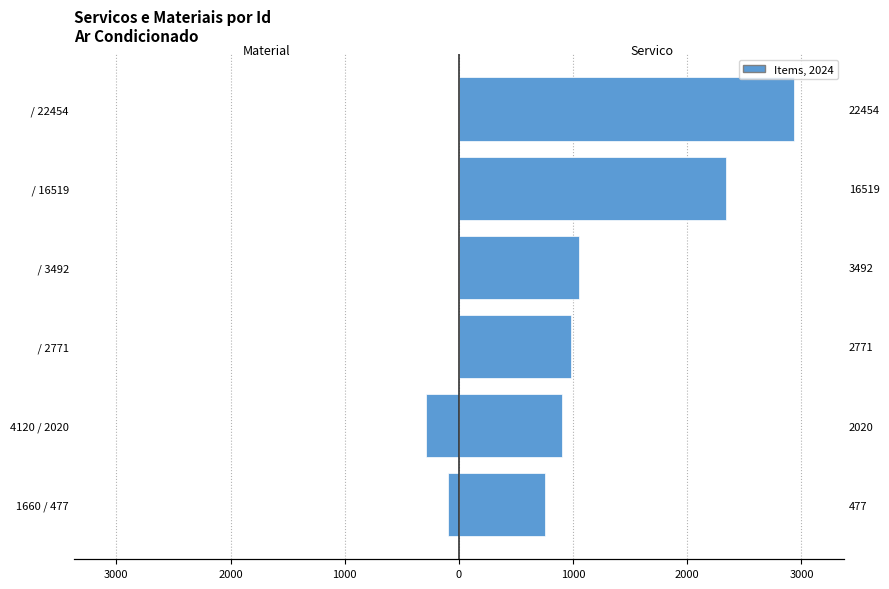

What is the minimum value shown in the chart?

-284